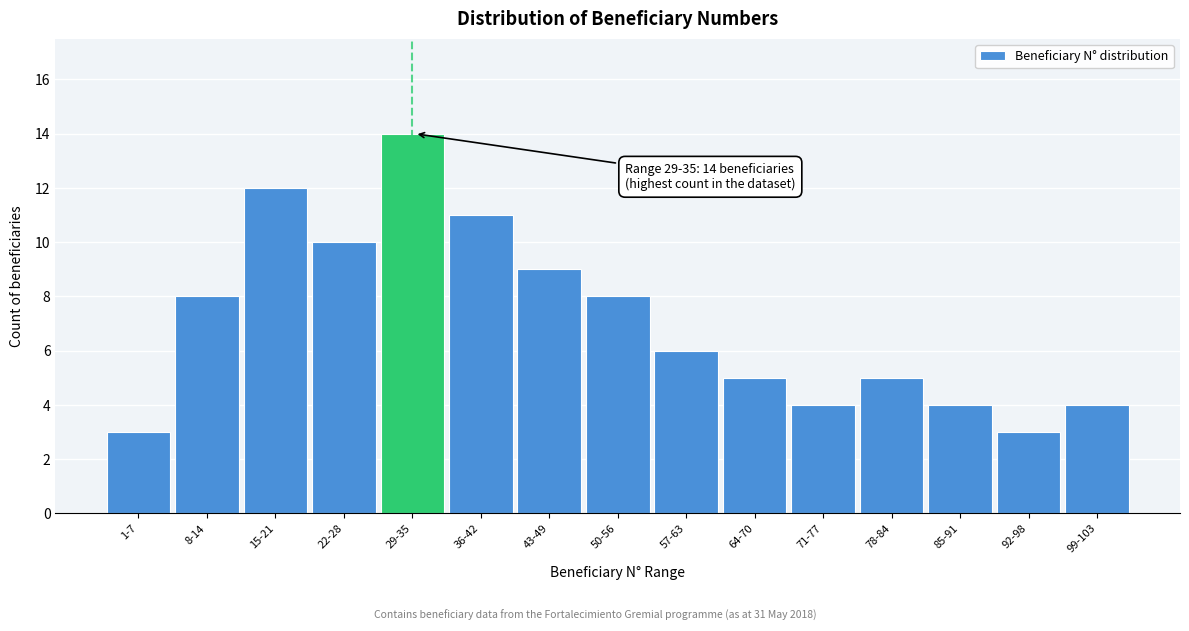

Reading right to left, what are all the values shown in this chart?

99-103=4	92-98=3	85-91=4	78-84=5	71-77=4	64-70=5	57-63=6	50-56=8	43-49=9	36-42=11	29-35=14	22-28=10	15-21=12	8-14=8	1-7=3